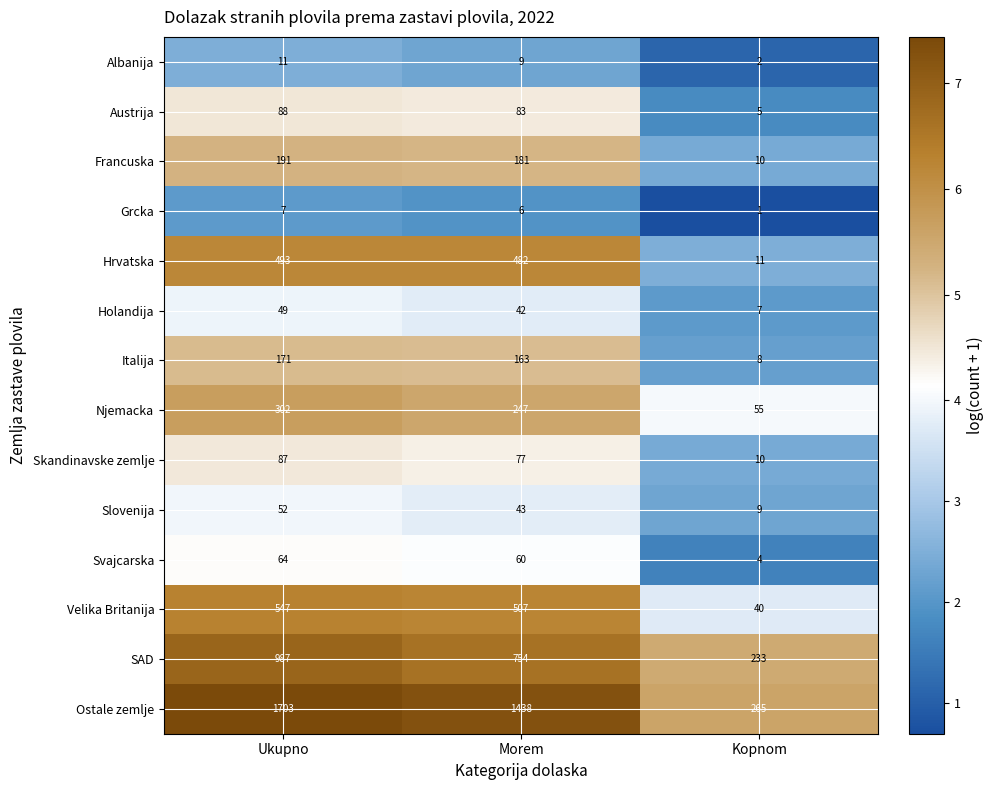

What is the sum of all Italija values?

342